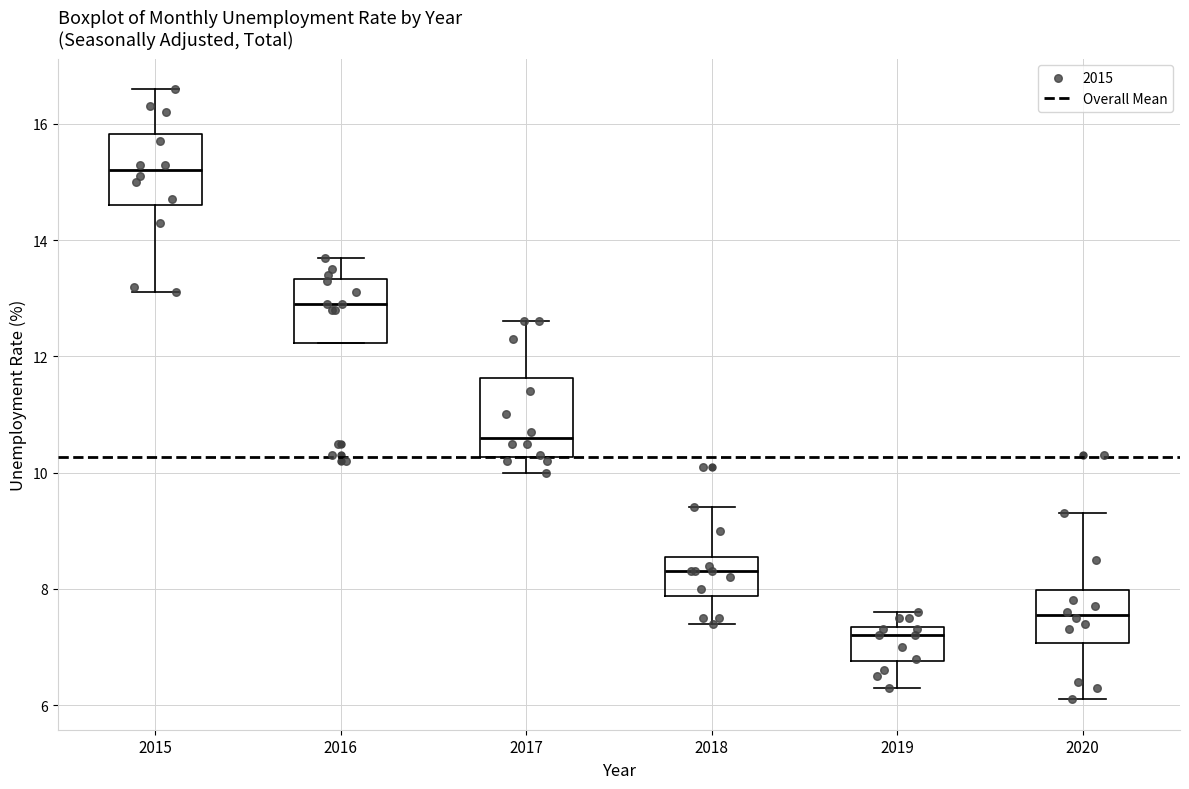

Where is the lower edge of the box at x = 2018 on the y-axis? The values are not printed on the chart, so give them approximately, as read against the axis.

7.8